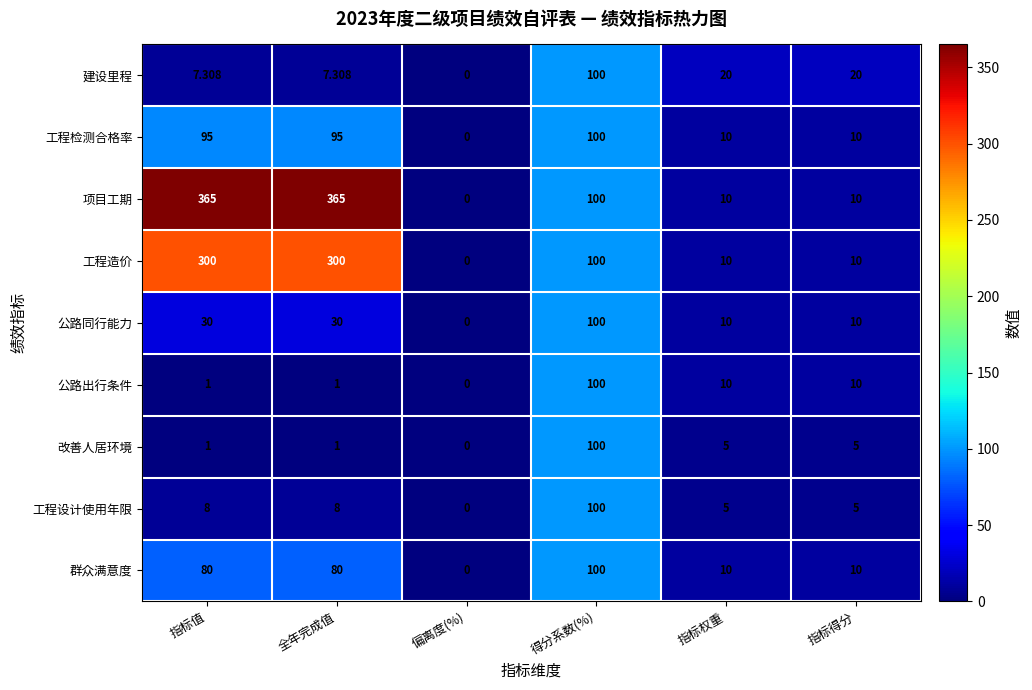

At which label is 项目工期 closest to 182?

得分系数(%)